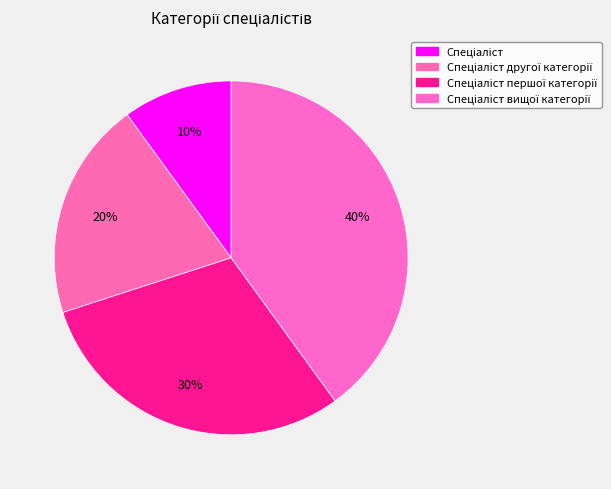

How many segments does this pie chart have?

4